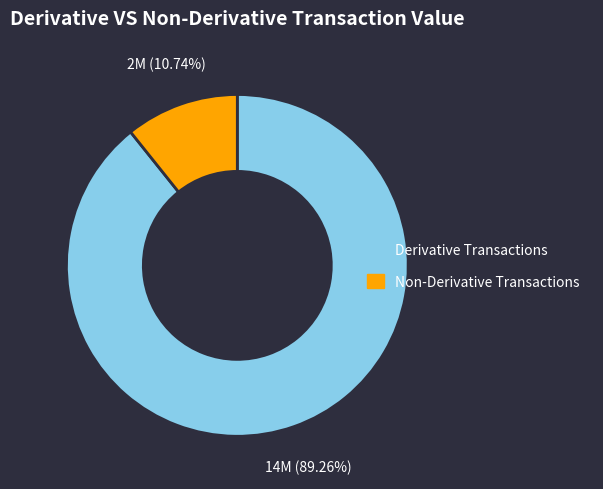

Does any single category account for the majority?

Yes